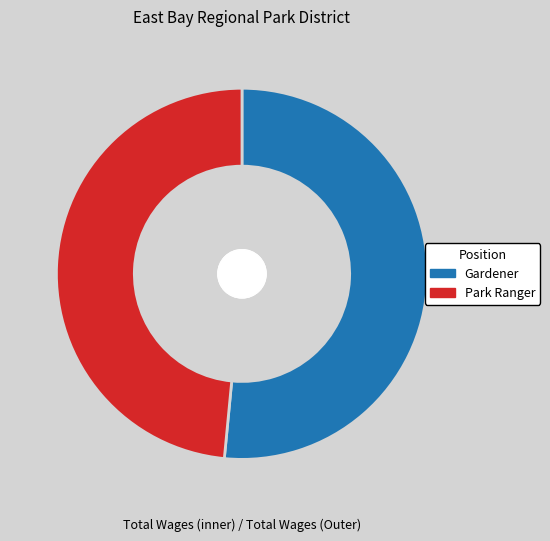

Which slice is the largest?

Gardener